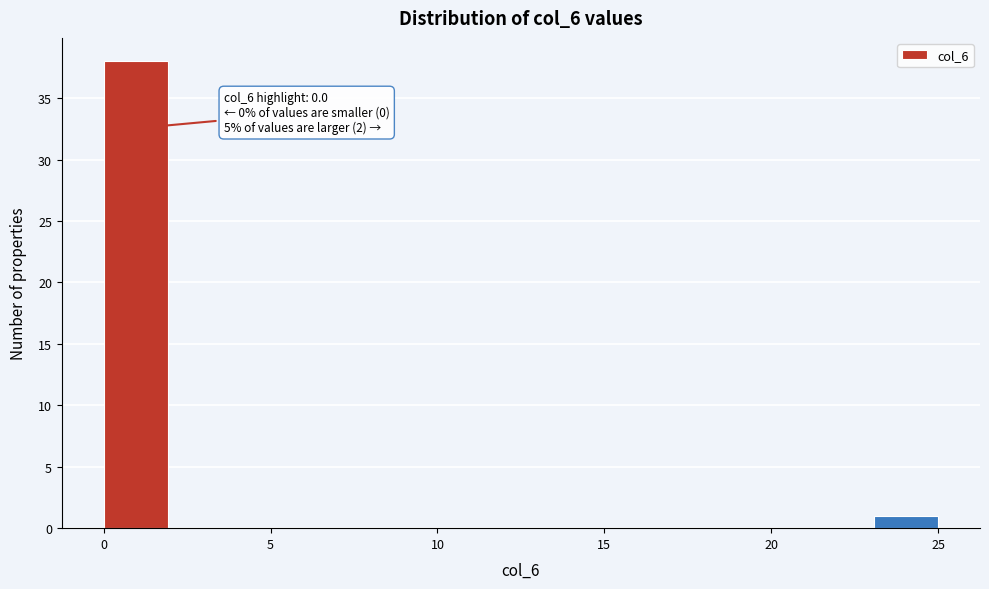

Read against the x-axis, roughly where is the centre of the tallest bar?

1.0